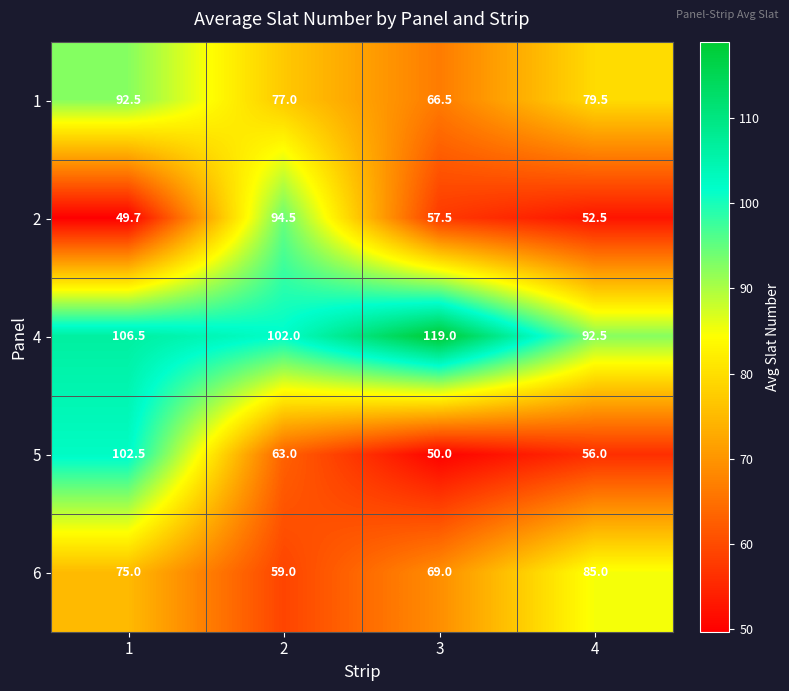

What is the smallest value displayed?

49.7